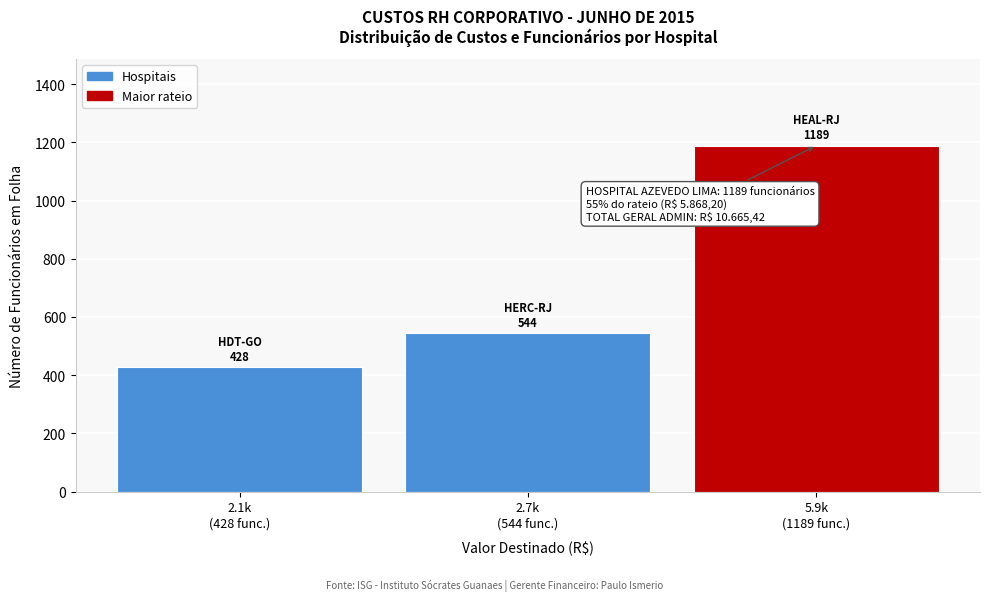

Reading left to right, what are all the values shown in this chart?

428	544	1189